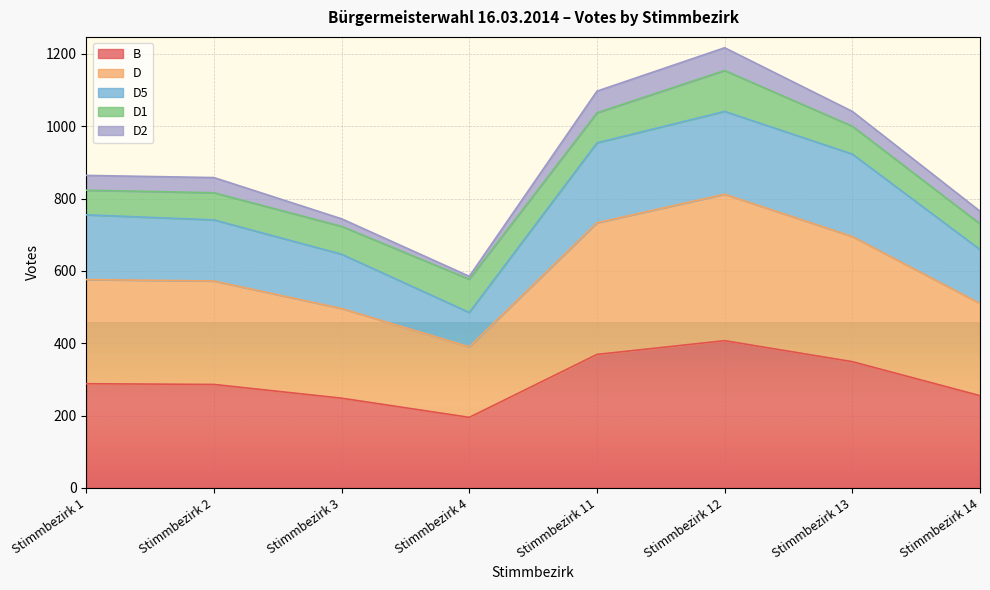

What is the minimum value for B?

195